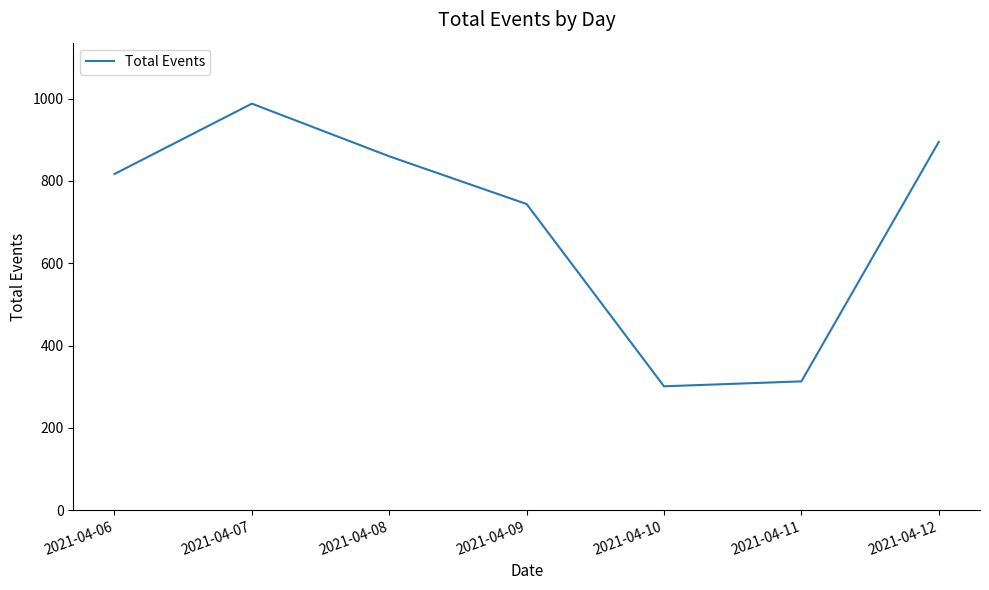

Reading left to right, what are all the values shown in this chart?

817	988	860	744	301	313	895